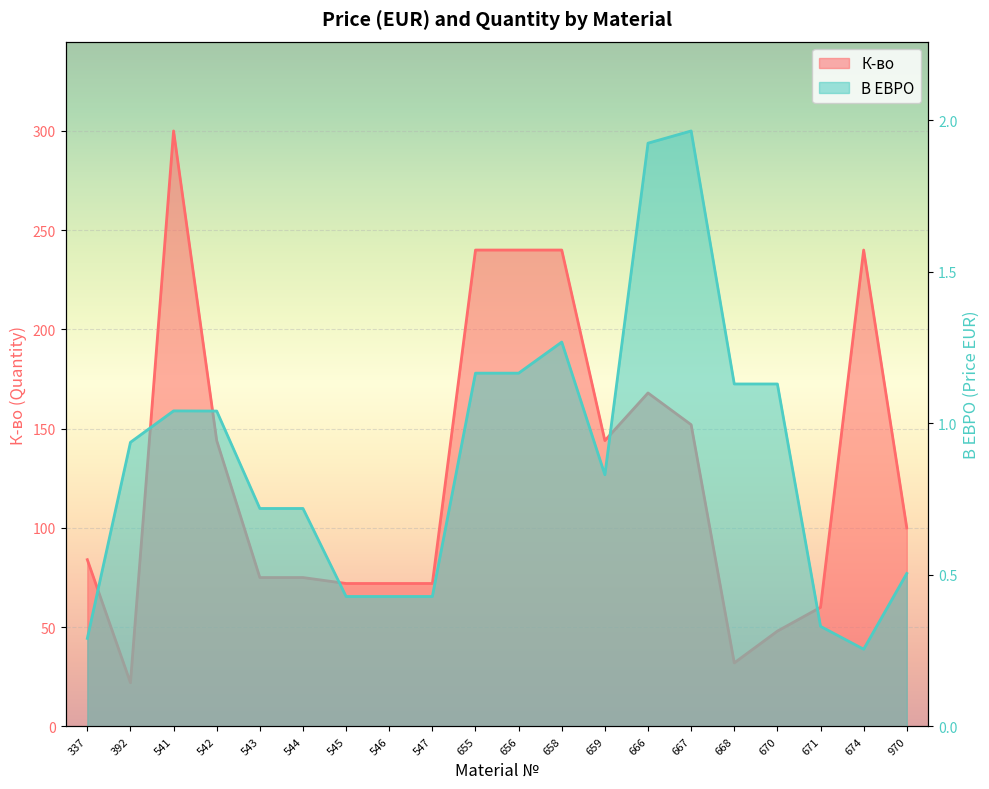

What is the highest value of the К-во series?

300.0